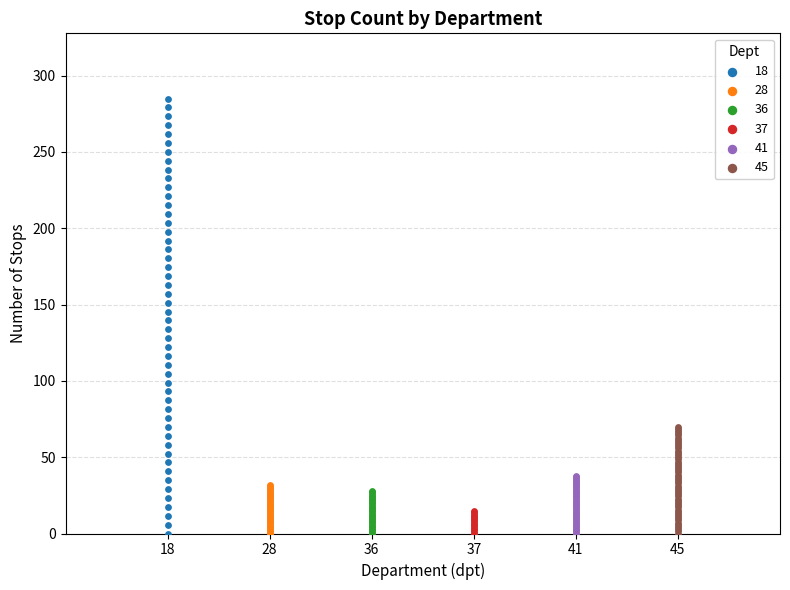

Which series has the largest Y range (max minus min)?

18